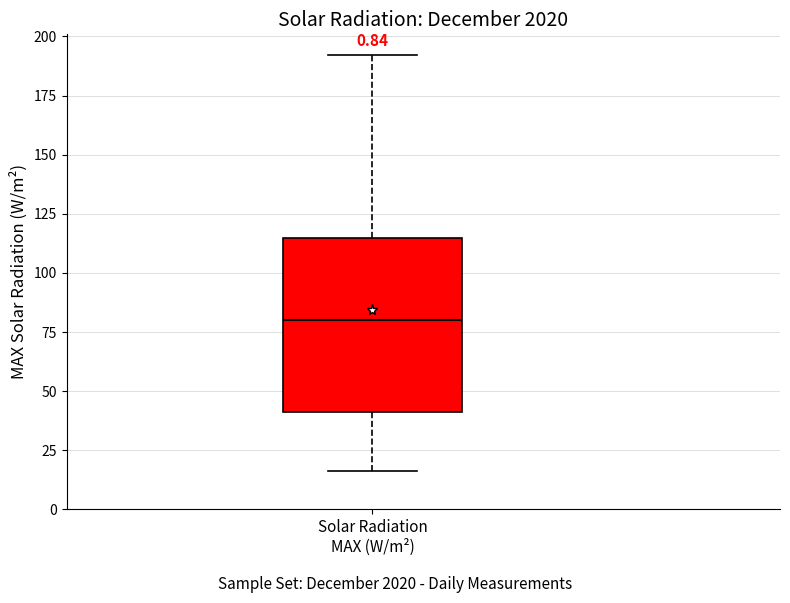

Read this box plot against the y-axis: the position of the median line, the range covered by the box, and the ends of both whiskers. The values are not printed on the chart, so give them approximately, as read against the axis.

median 80, box 40 to 115, whiskers 15 to 190